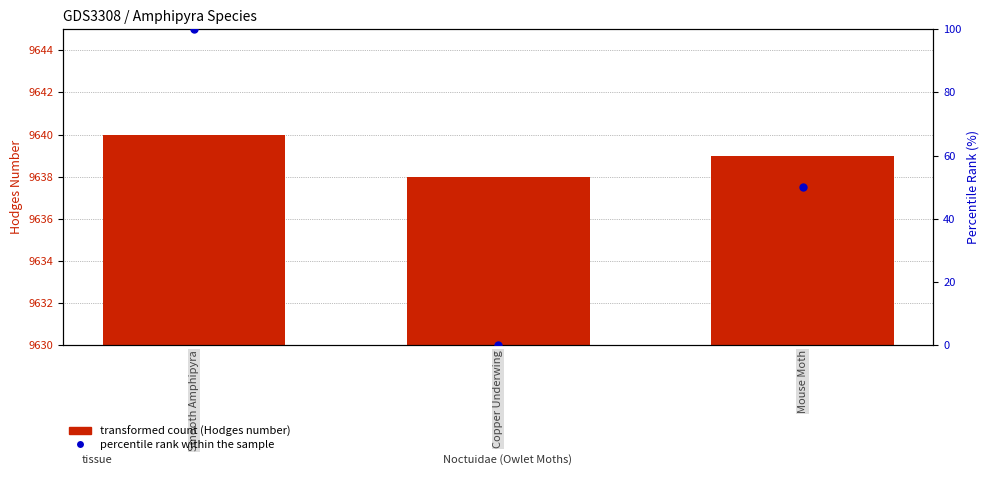

Which series reaches the minimum Y coordinate?

percentile rank within the sample